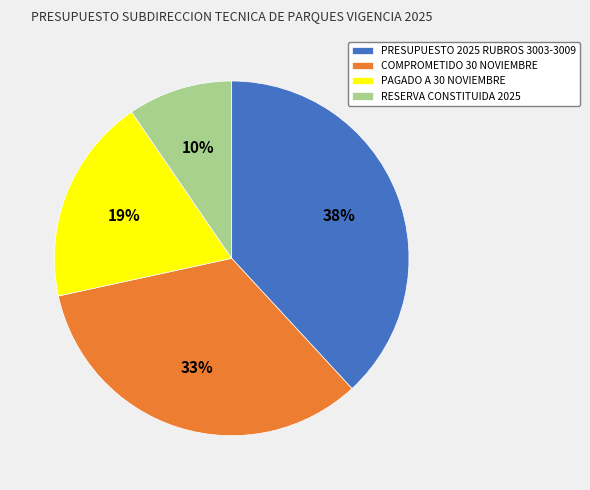

Does any single category account for the majority?

No